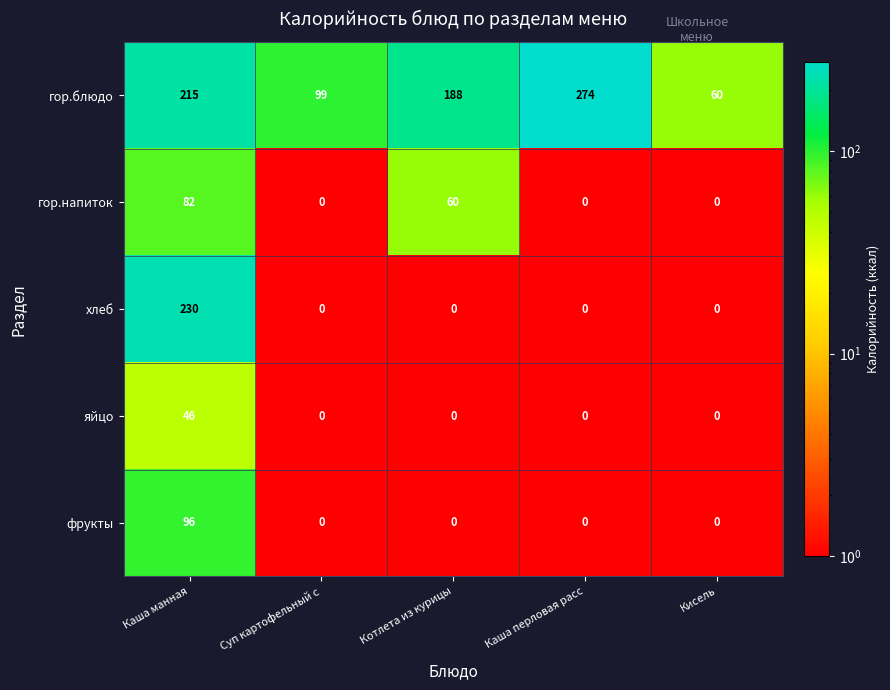

How many categories are shown in the chart?

5